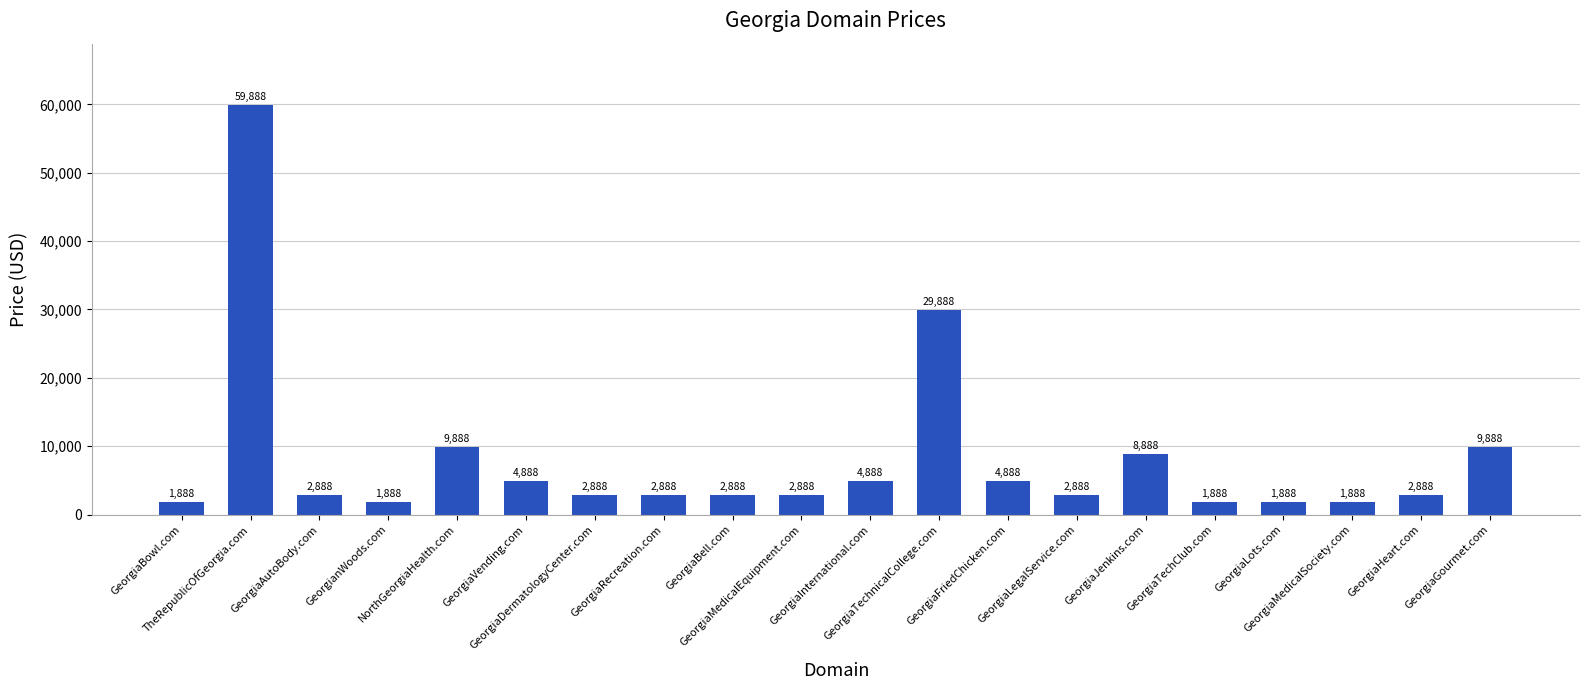

How many bars are there in total?

20